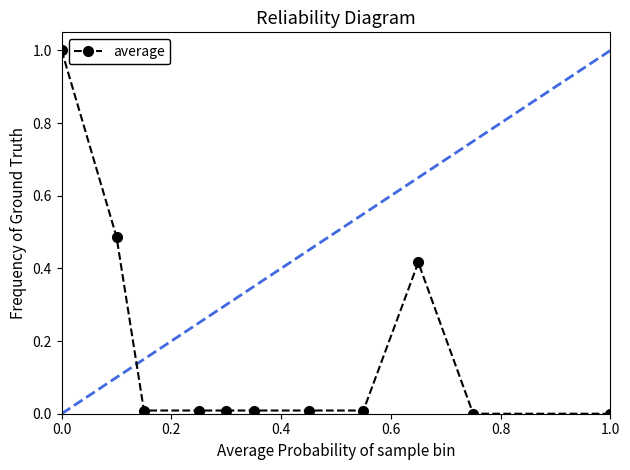

What is the difference between the maximum and minimum values?

1.0